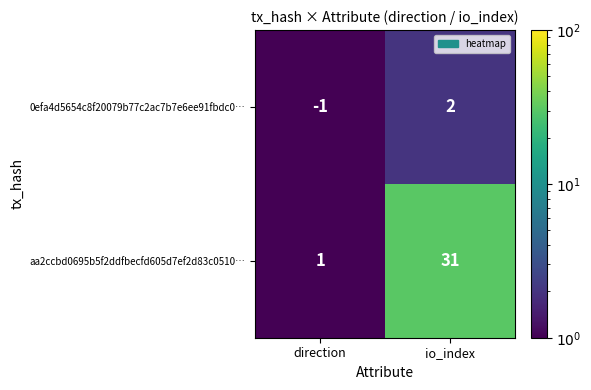

What is the difference between the maximum and minimum values in the 0efa4d5654c8f20079b77c2ac7b7e6ee91fbdc0… series?

3